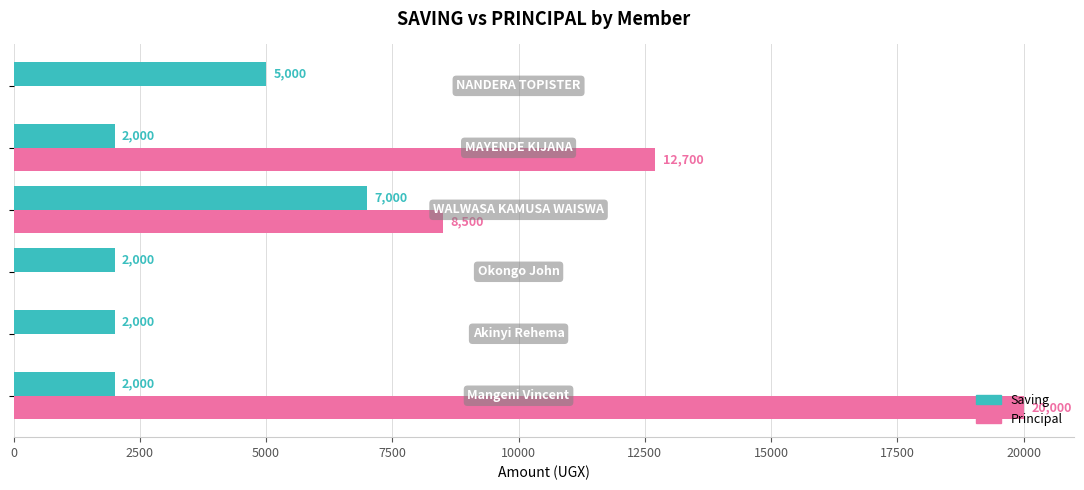

Which series has the largest total across all categories?

Principal